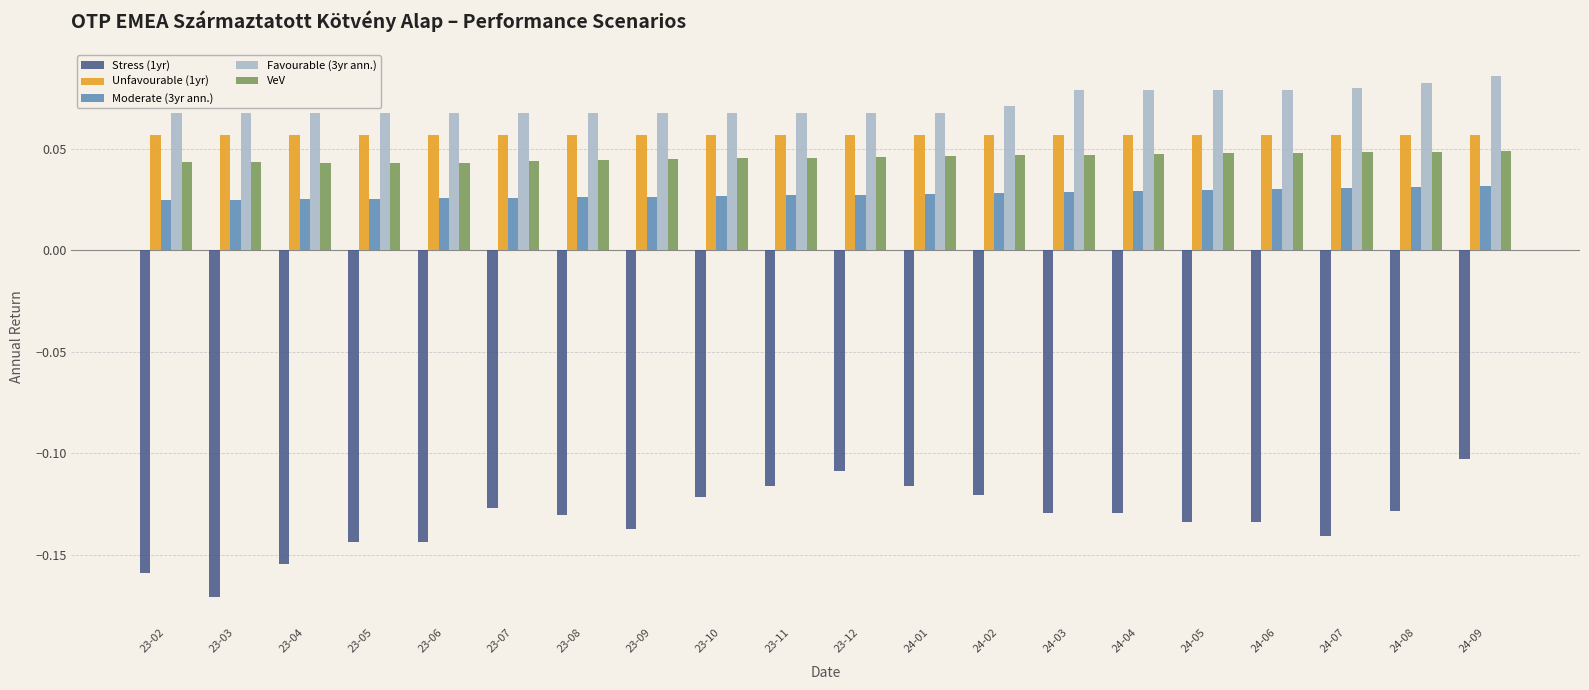

Which series has the largest total across all categories?

Favourable (3yr ann.)